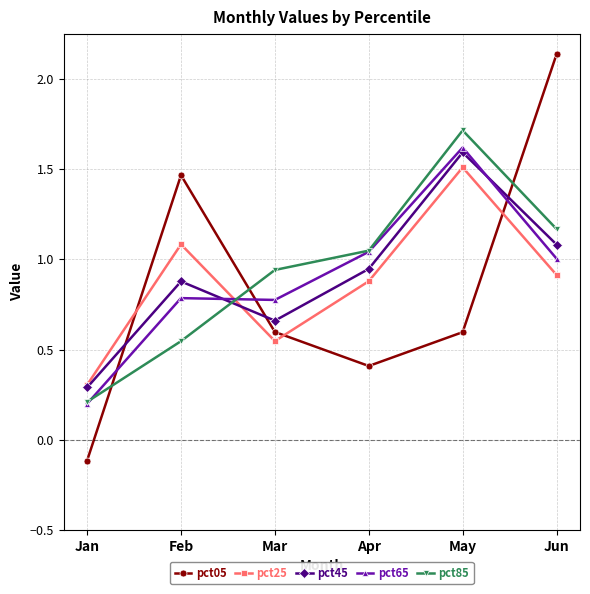

Where do pct65 and pct45 first cross each other?

Feb and Mar